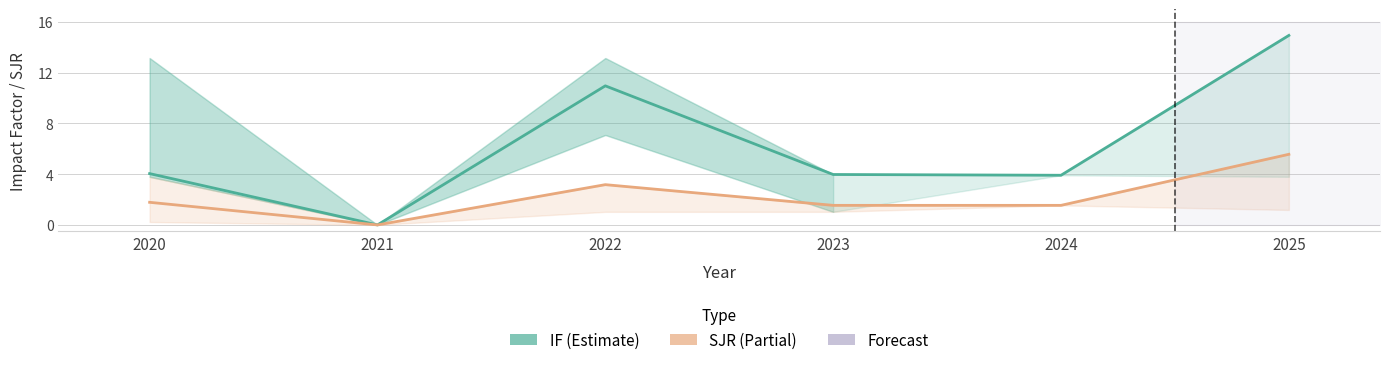

Where is the first local minimum for SJR (Partial)?

2021